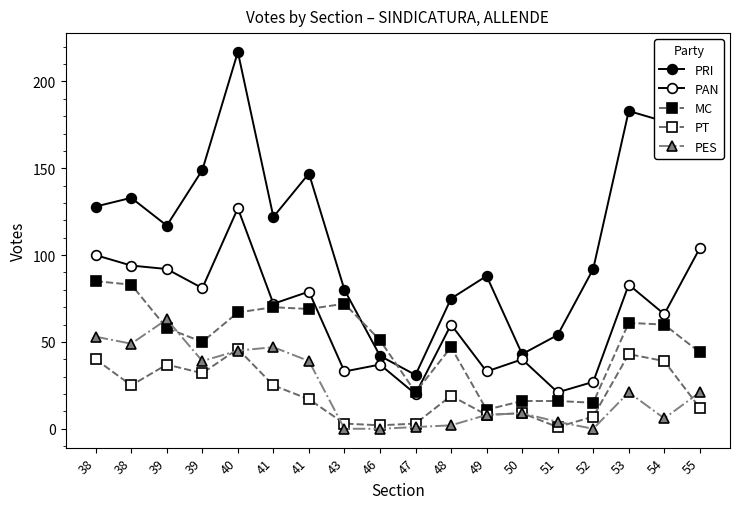

How many lines are shown in the chart?

5